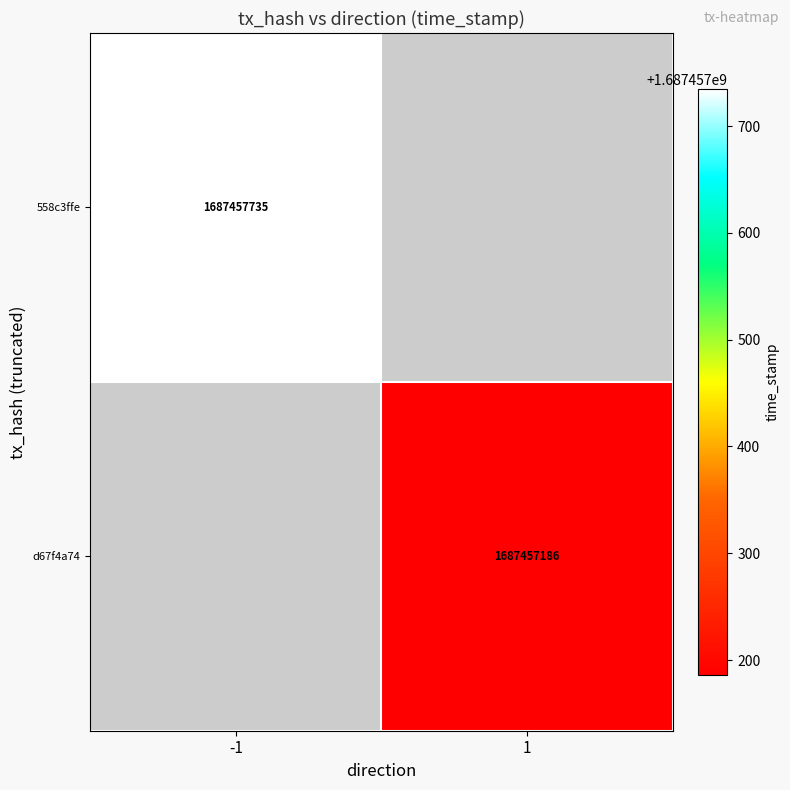

Which series has the largest total across all categories?

558c3ffe